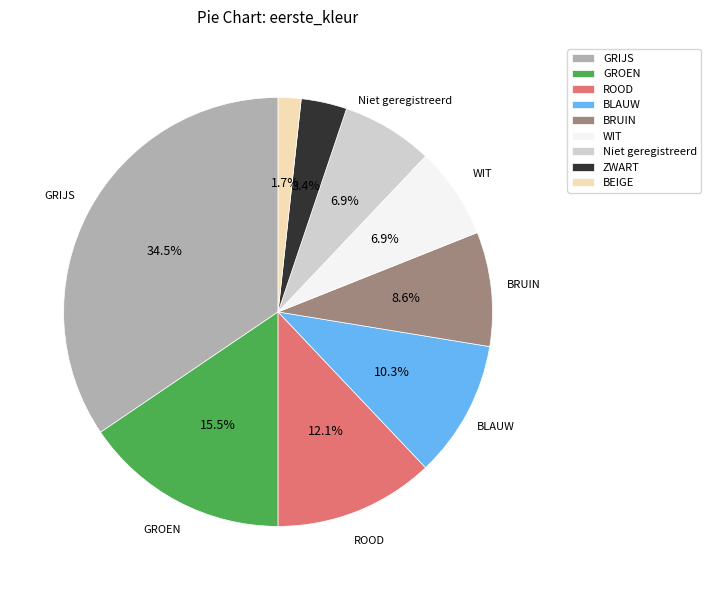

Which has a higher value, GRIJS or WIT?

GRIJS